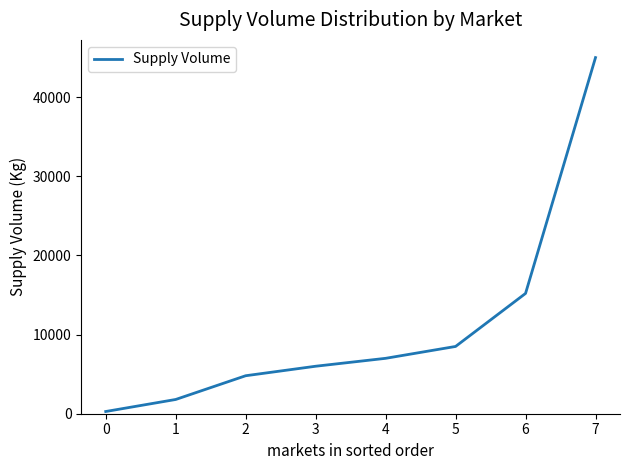

What is the sum of all values?

88580